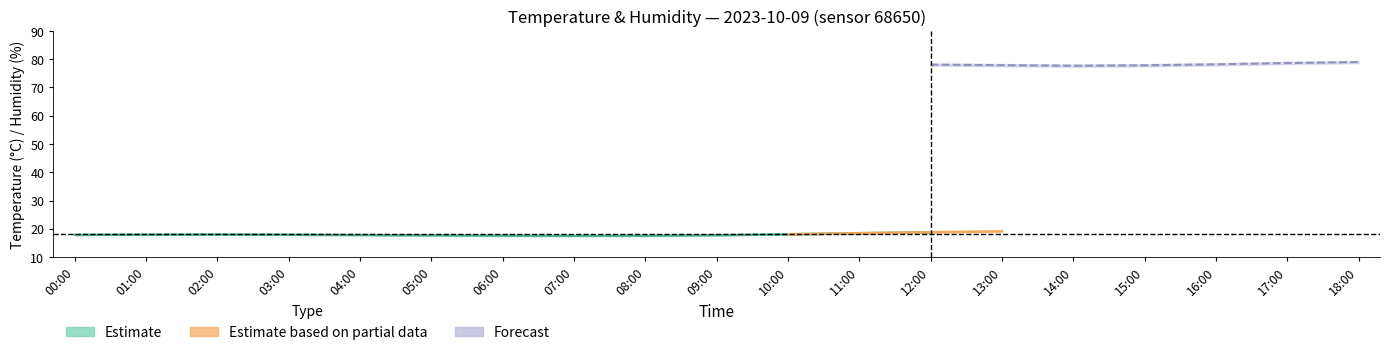

What is the difference between the highest and lowest values at 12:00?

59.8